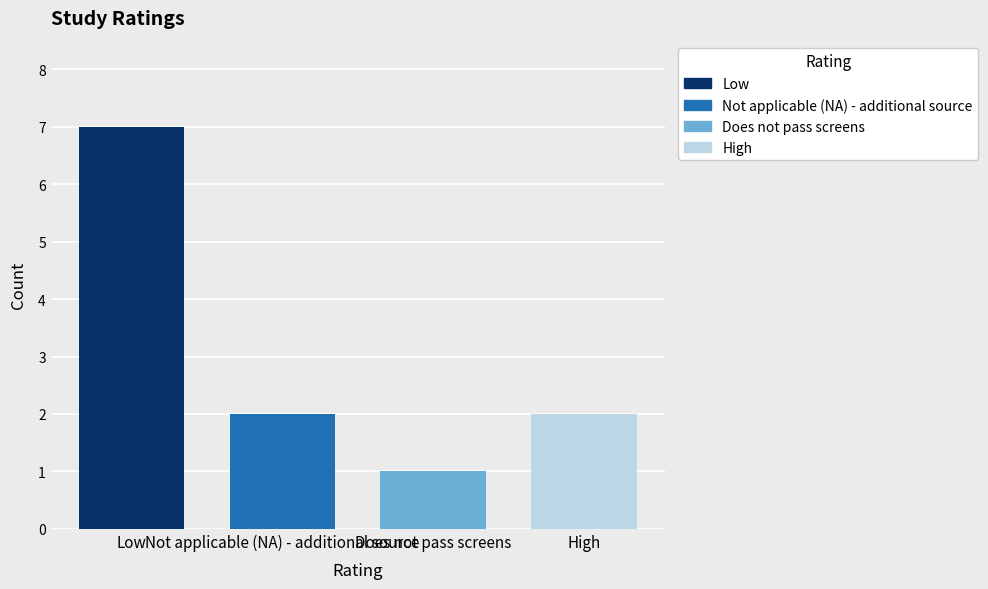

What is the maximum value shown in the chart?

7